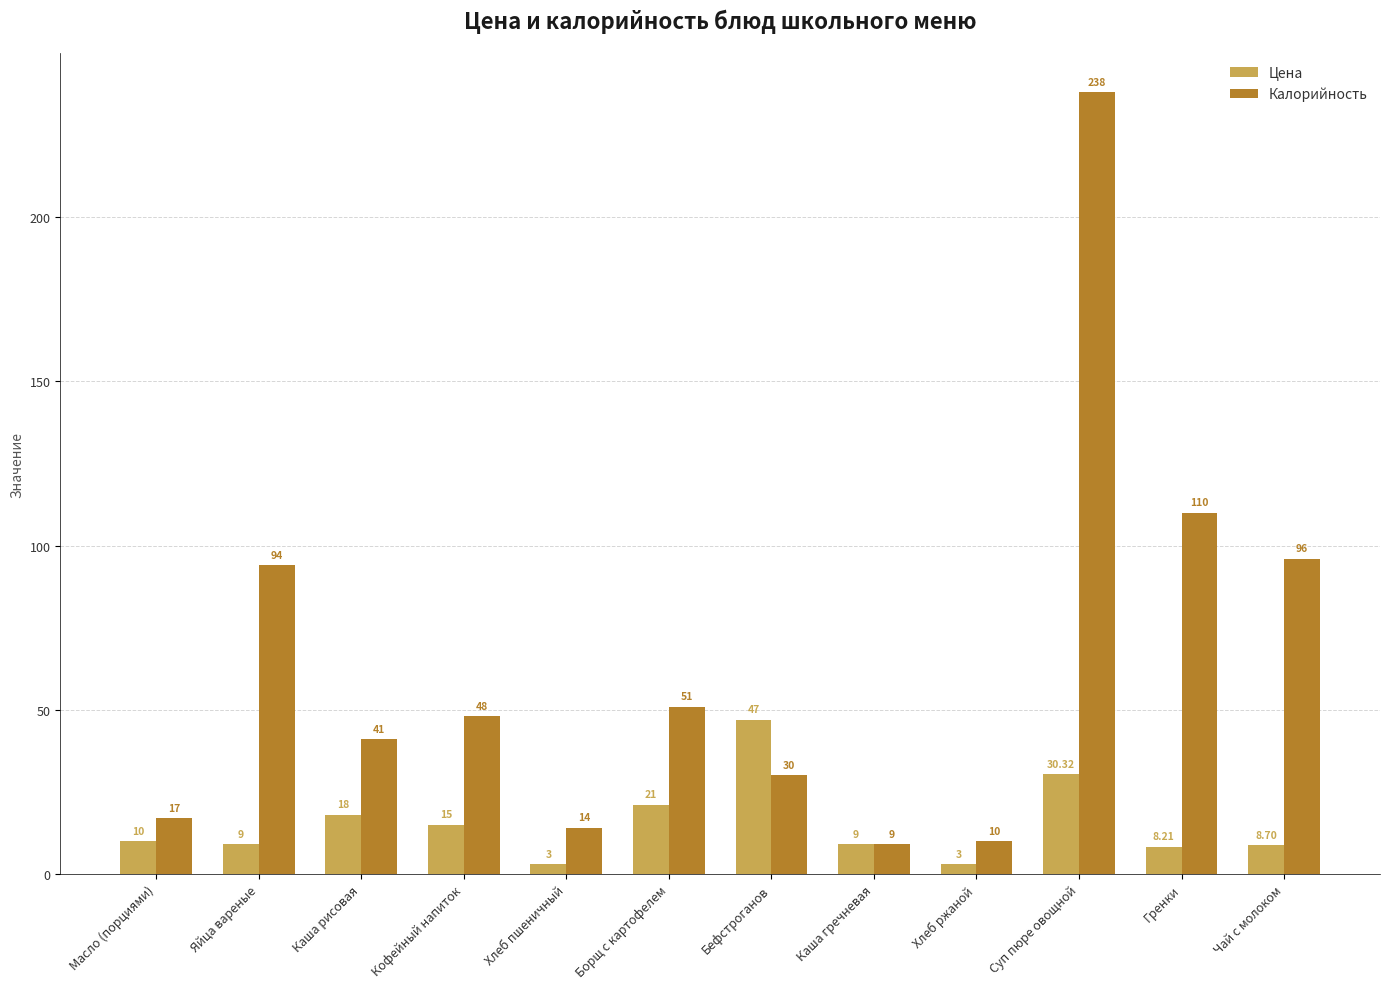

What is the average value of the Цена series?

15.2